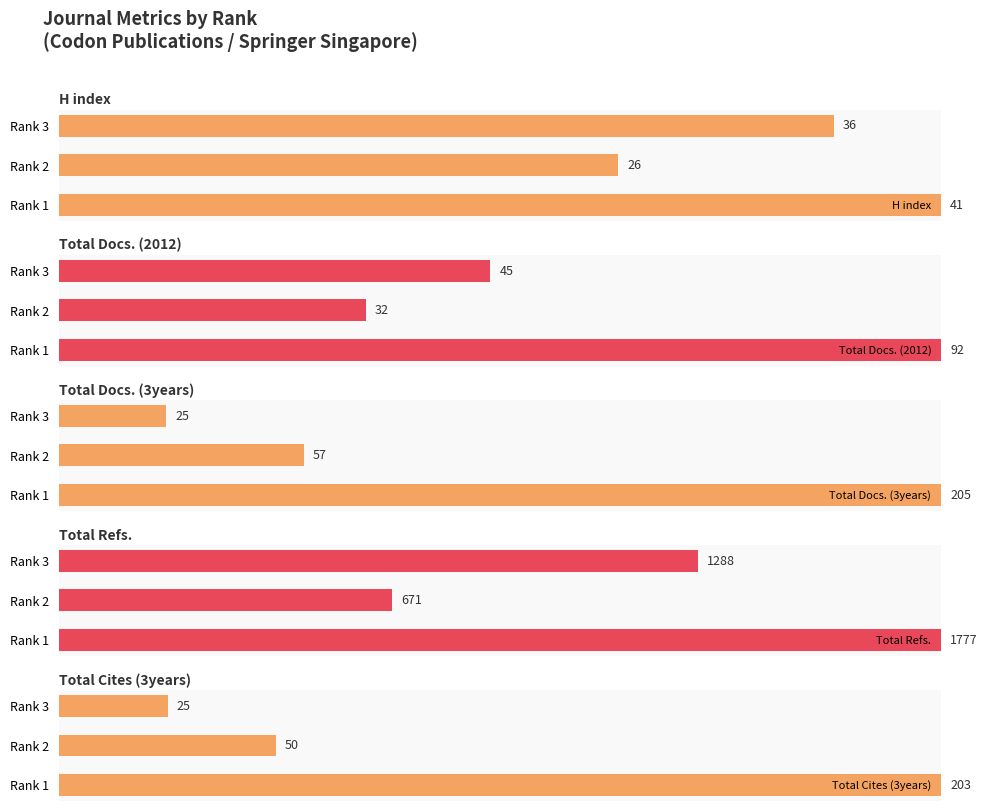

Reading left to right, extract all data points from this chart.

H index: 100.0	63.4	87.8
Total Docs. (2012): 100.0	34.8	48.9
Total Docs. (3years): 100.0	27.8	12.2
Total Refs.: 100.0	37.8	72.5
Total Cites (3years): 100.0	24.6	12.3